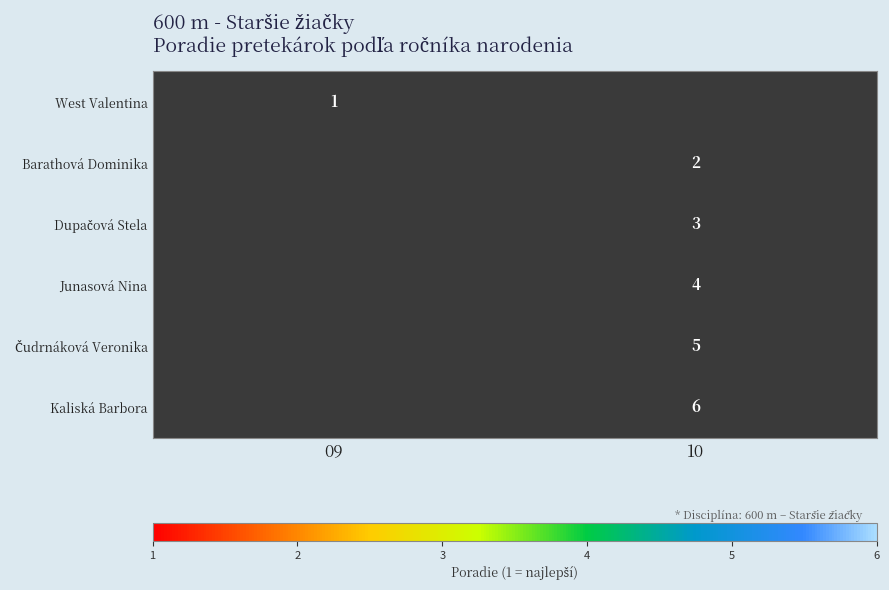

Which has a higher value, 10 or 09?

09